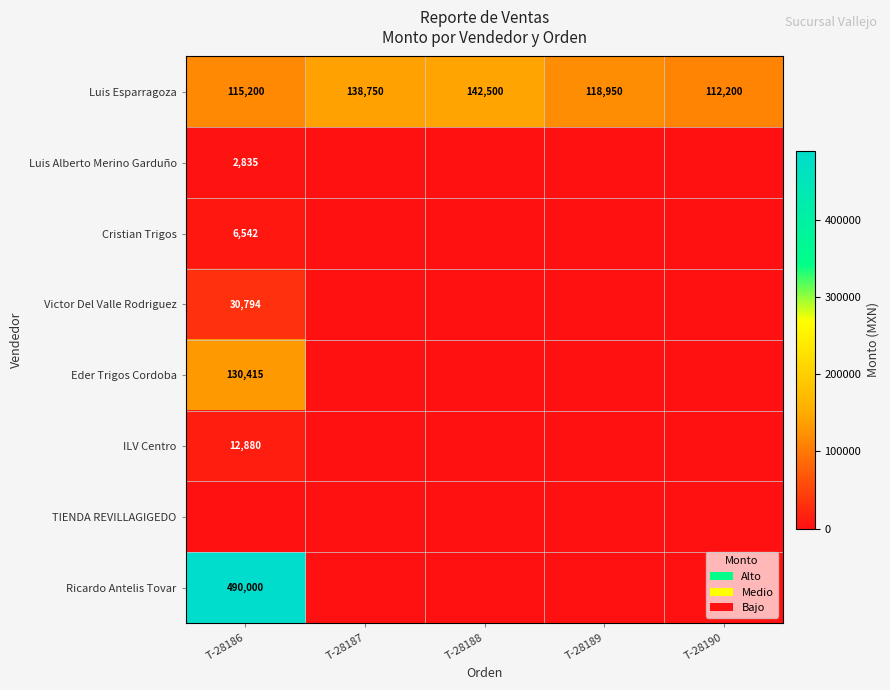

Is it true that Luis Esparragoza equals 191472.3 at T-28190?

False